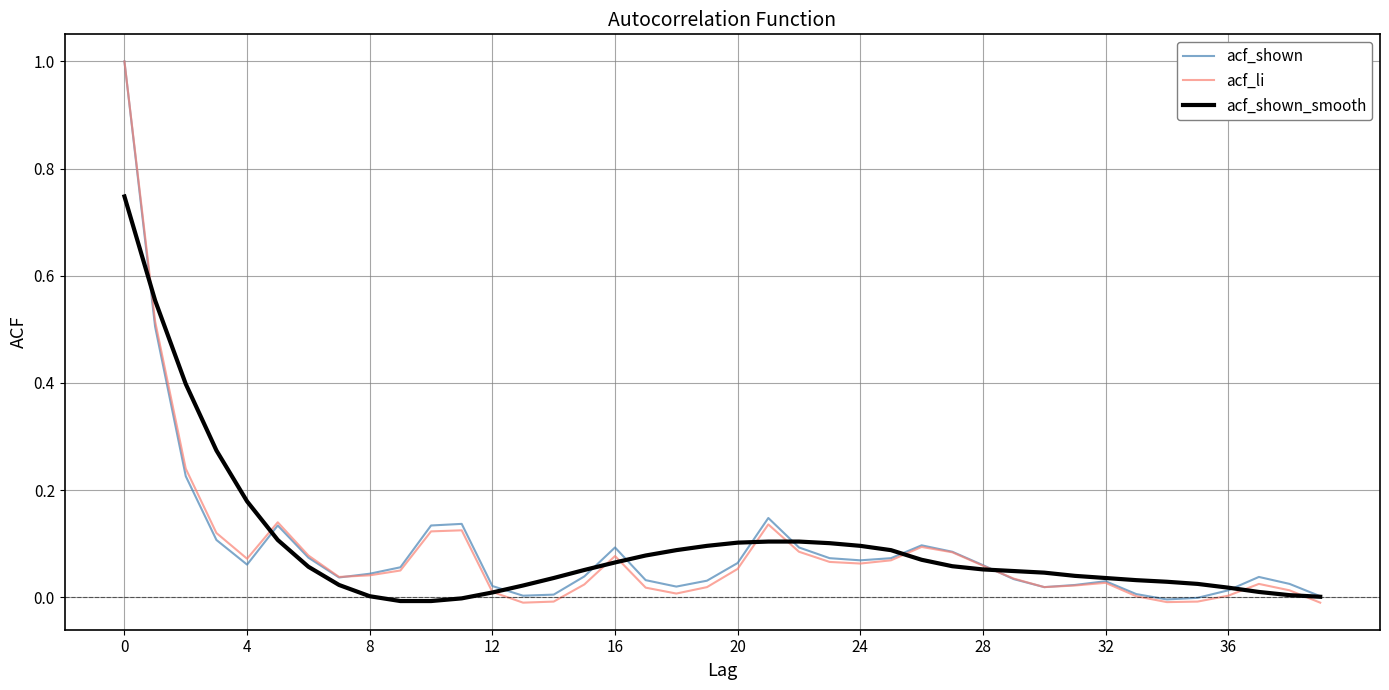

What is the highest value of the acf_li series?

1.0